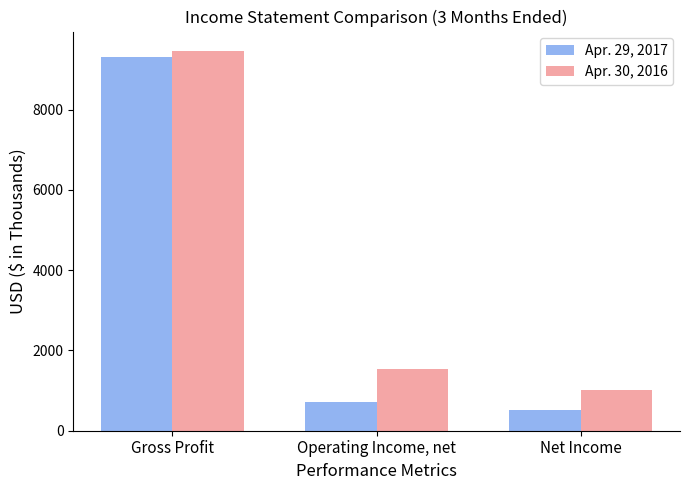

At Operating Income, net, list the series in order from largest to smallest.

Apr. 30, 2016, Apr. 29, 2017